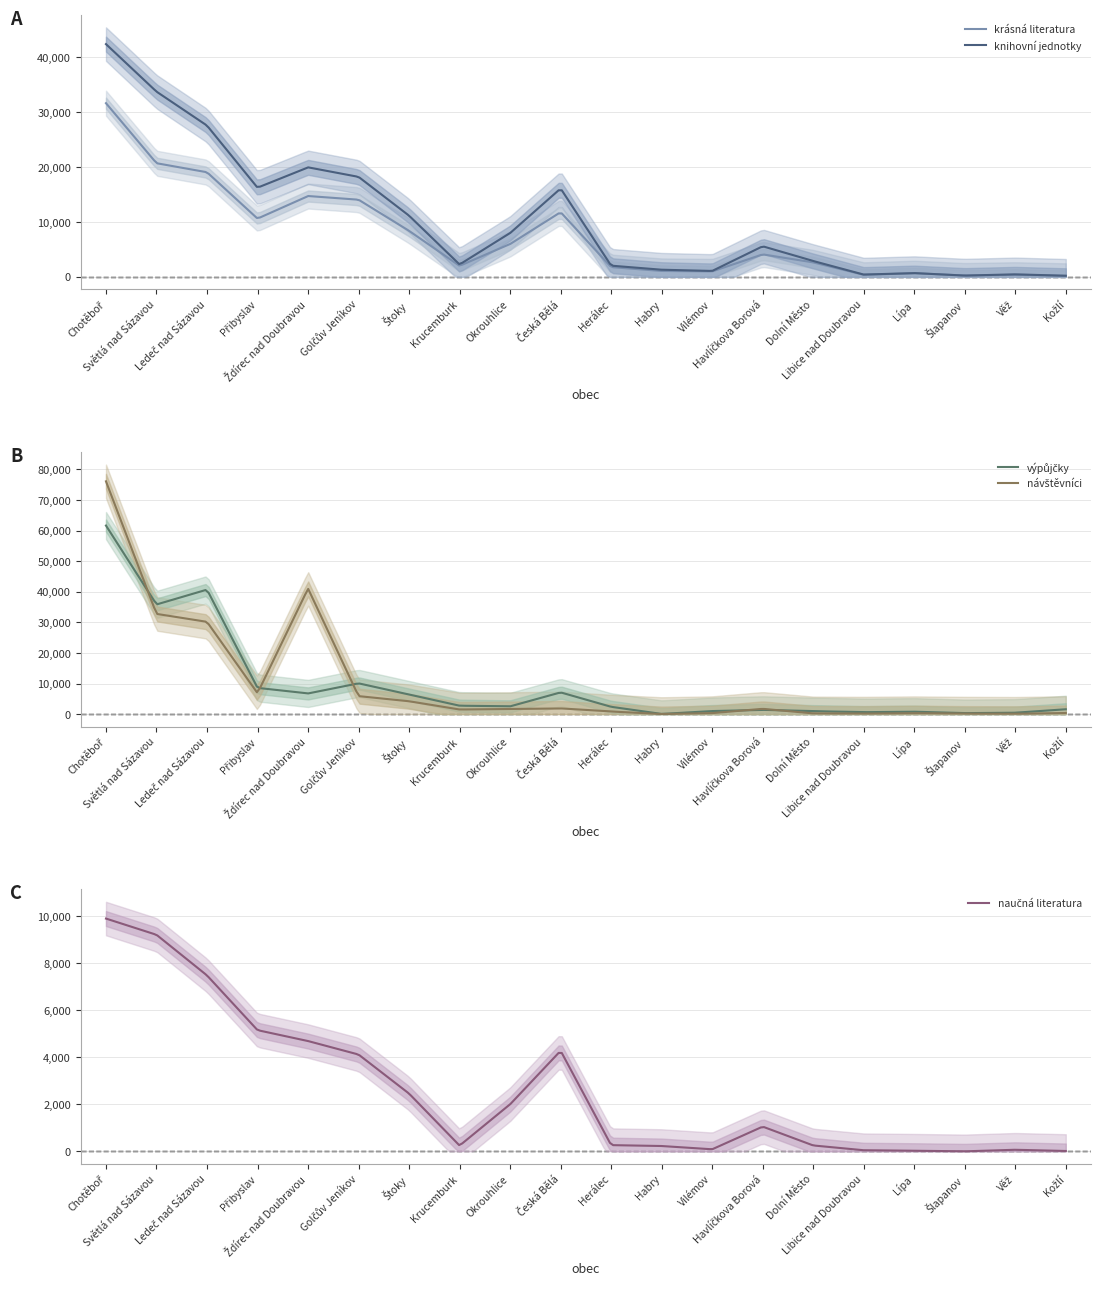

What is the highest value of the knihovní jednotky series?

42370.0